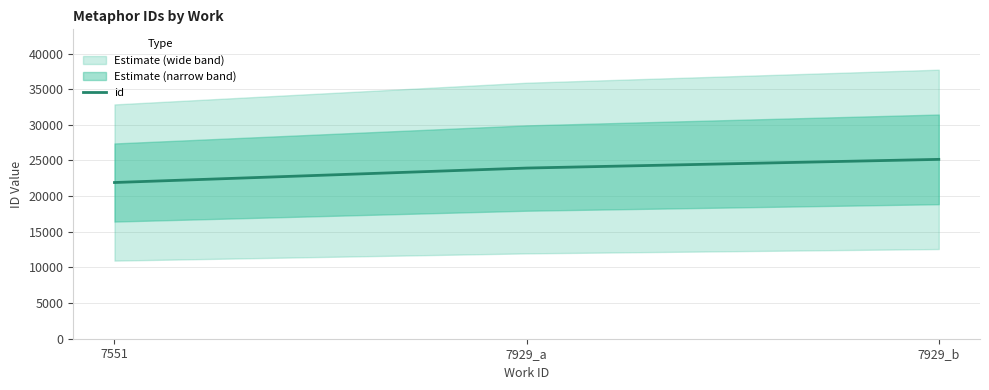

Which label corresponds to the largest value in the chart?

7929_b